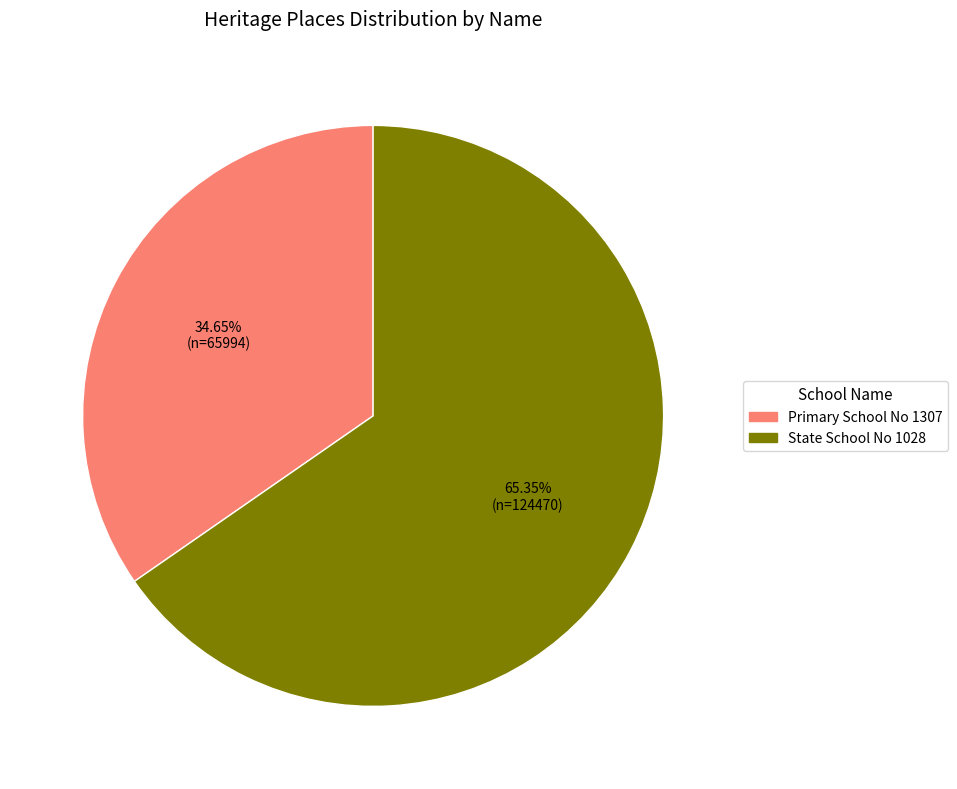

What is the majority slice?

State School No 1028